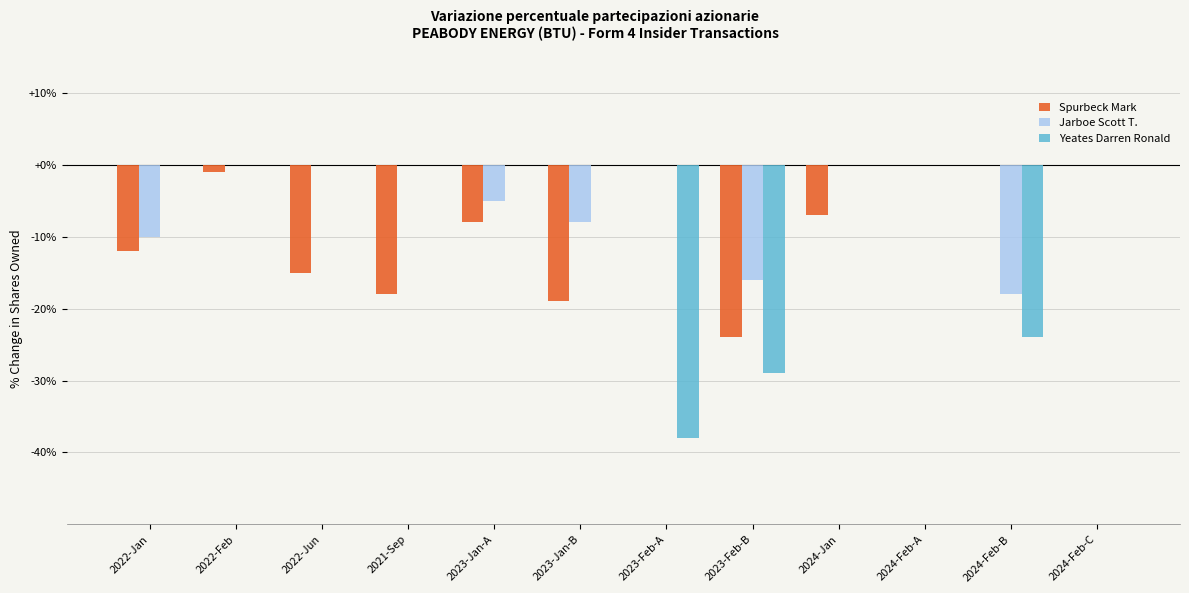

Reading left to right, extract all data points from this chart.

Spurbeck Mark: -12	-1	-15	-18	-8	-19	0	-24	-7	0	0	0
Jarboe Scott T.: -10	0	0	0	-5	-8	0	-16	0	0	-18	0
Yeates Darren Ronald: 0	0	0	0	0	0	-38	-29	0	0	-24	0